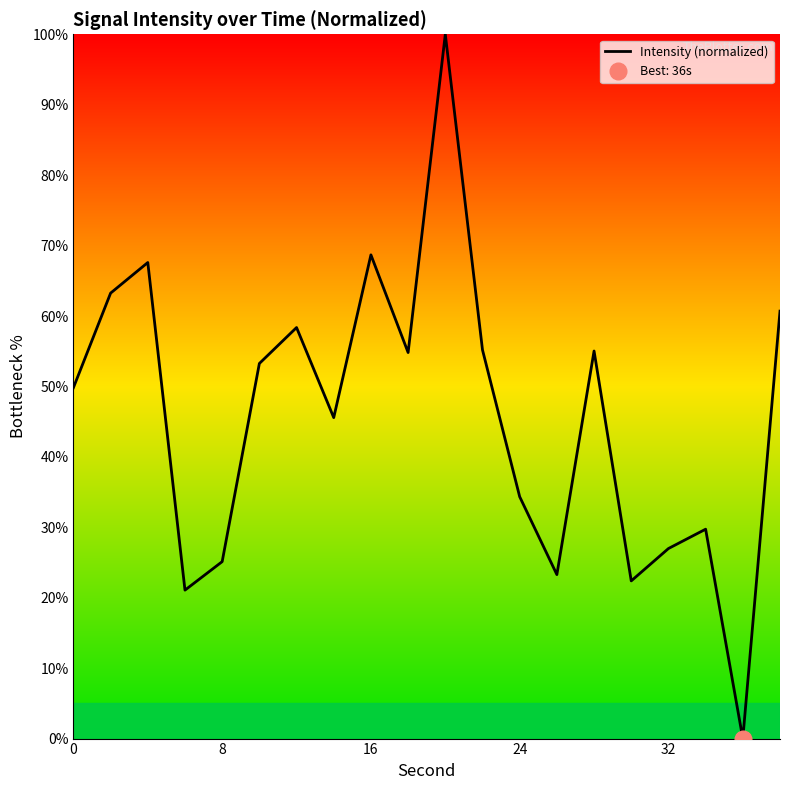

How many positive values are there?

19